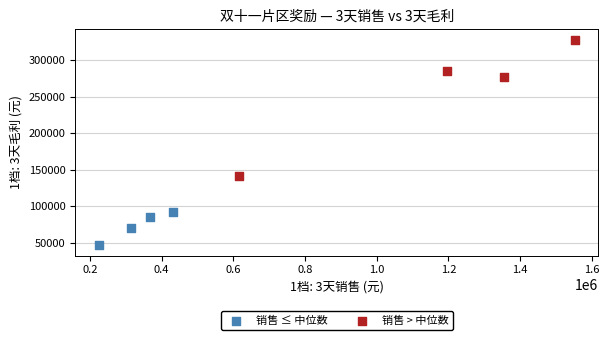

What are all the series names shown in the legend?

销售 ≤ 中位数, 销售 > 中位数